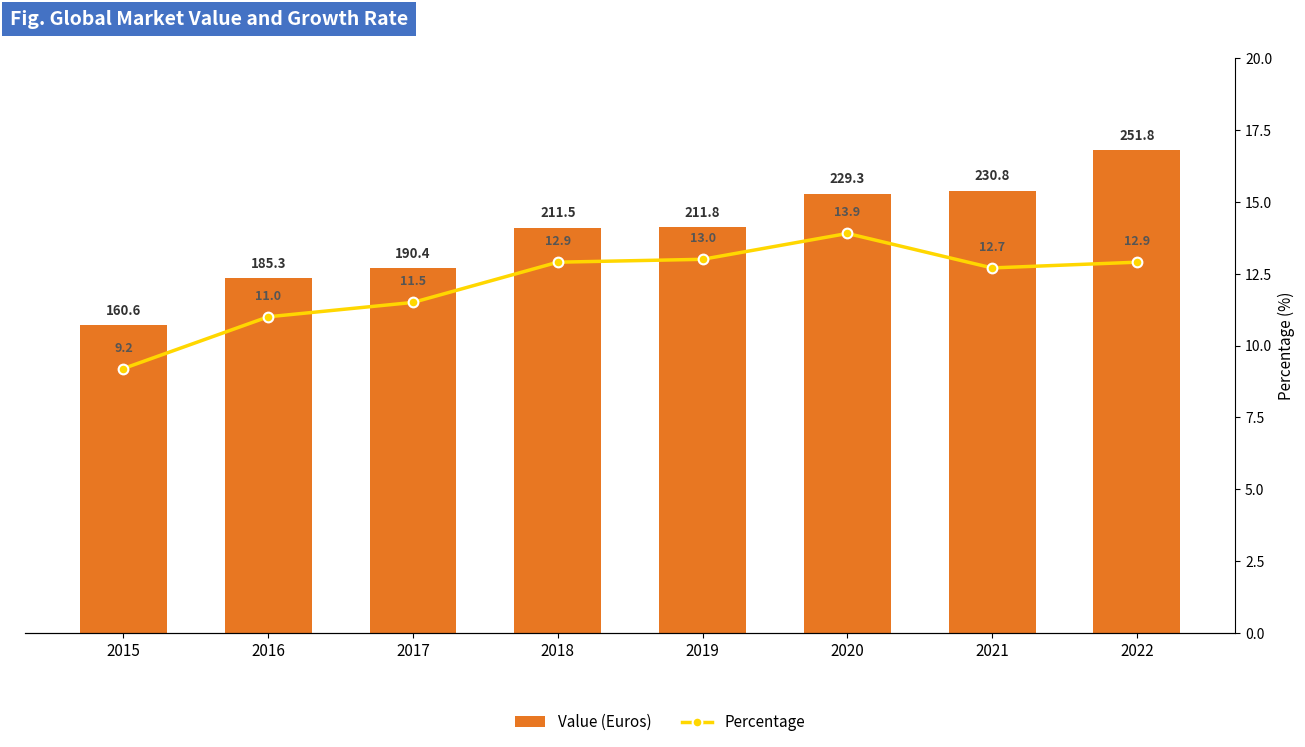

Reading left to right, extract all data points from this chart.

Value (Euros): 2015=160.6	2016=185.3	2017=190.4	2018=211.5	2019=211.8	2020=229.3	2021=230.8	2022=251.8
Percentage: 2015=9.2	2016=11.0	2017=11.5	2018=12.9	2019=13.0	2020=13.9	2021=12.7	2022=12.9